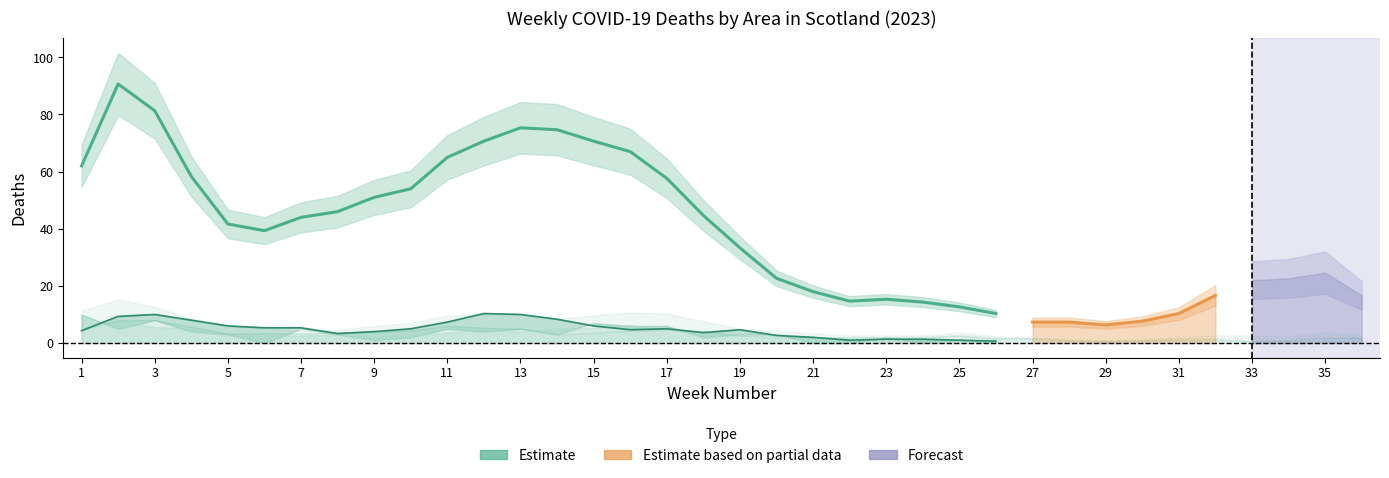

Where does the Scotland series first go above 51?

1